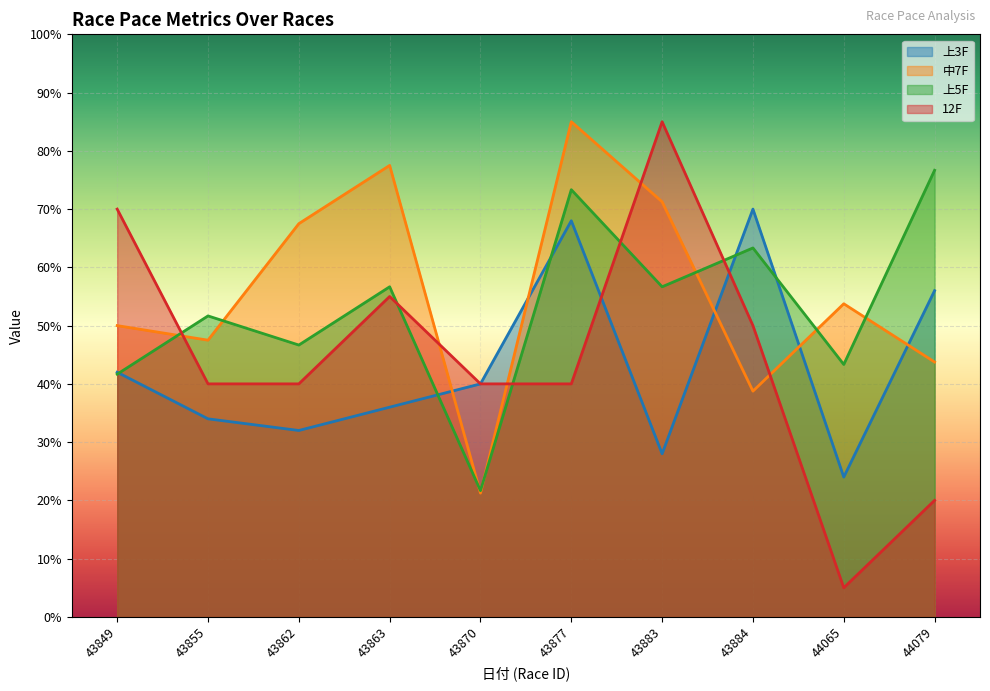

Between 43855 and 43870, which series saw the biggest shift?

上5F